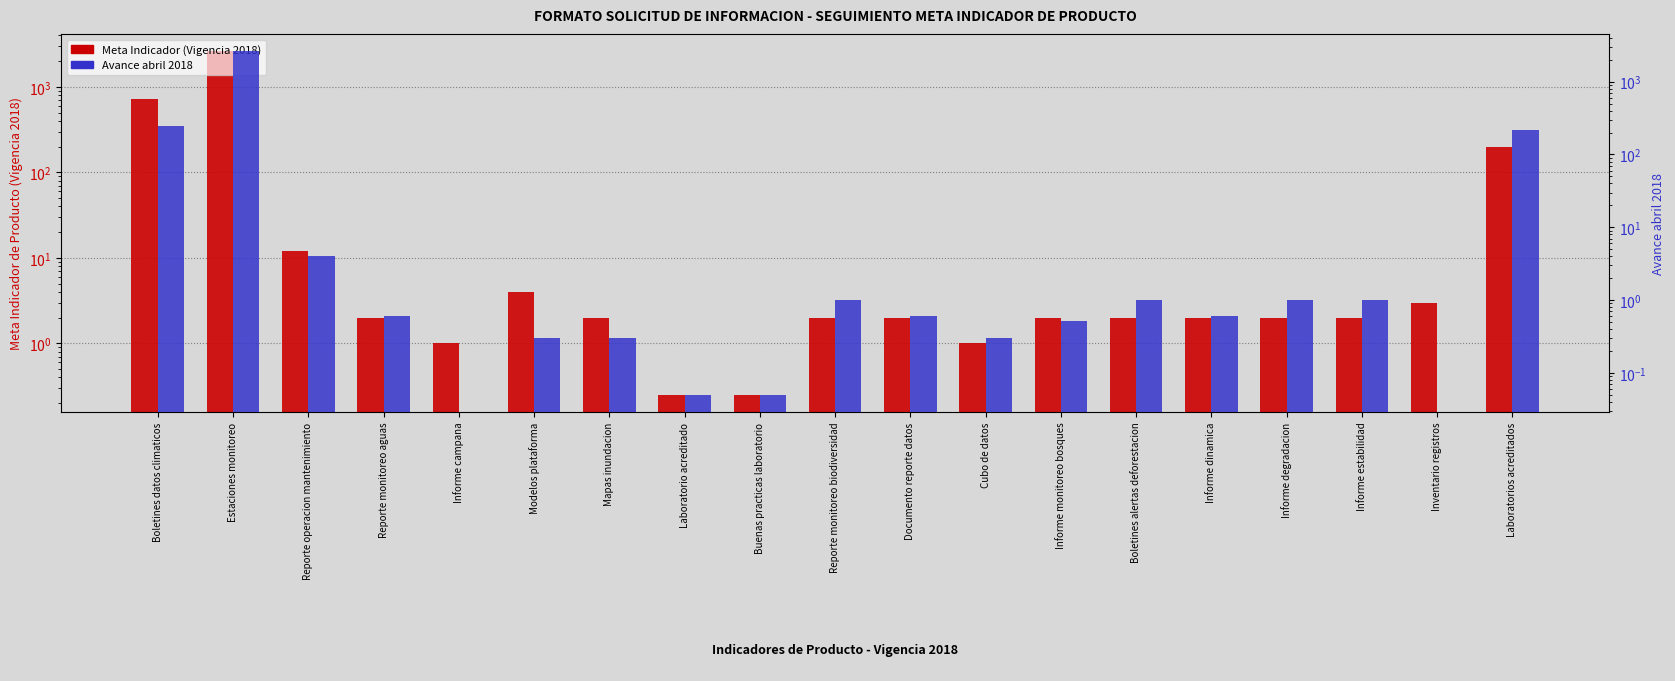

What is the average value of the Avance abril 2018 series?

162.9